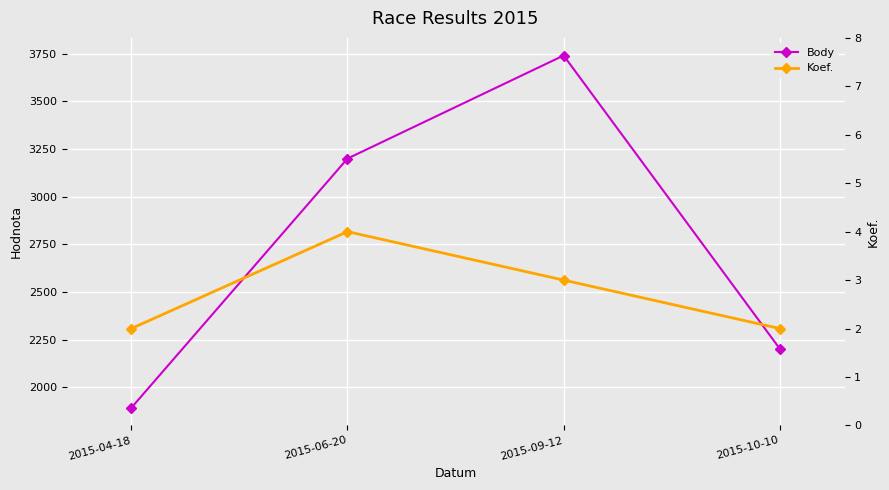

Which label corresponds to the smallest value in the chart?

2015-04-18